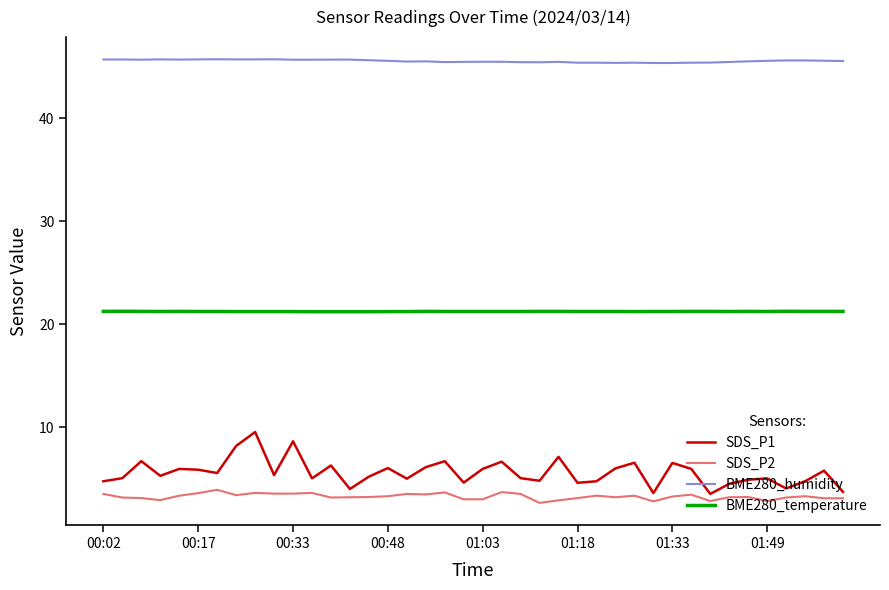

Which series has the largest range (max minus min)?

SDS_P1